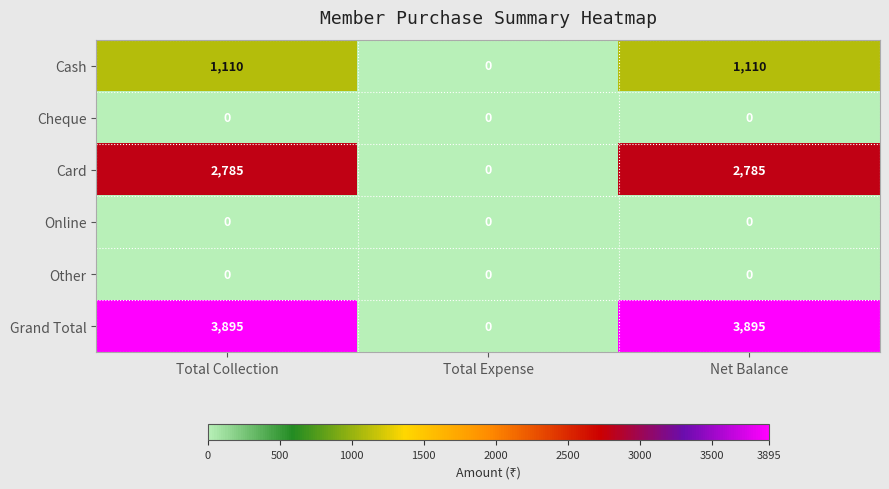

How many data points in Card are less than 2785?

1